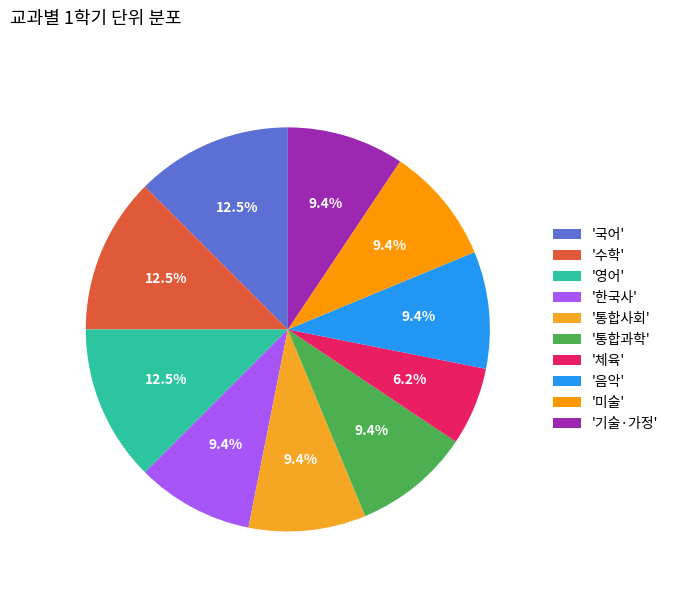

Is there a majority slice in this chart?

No